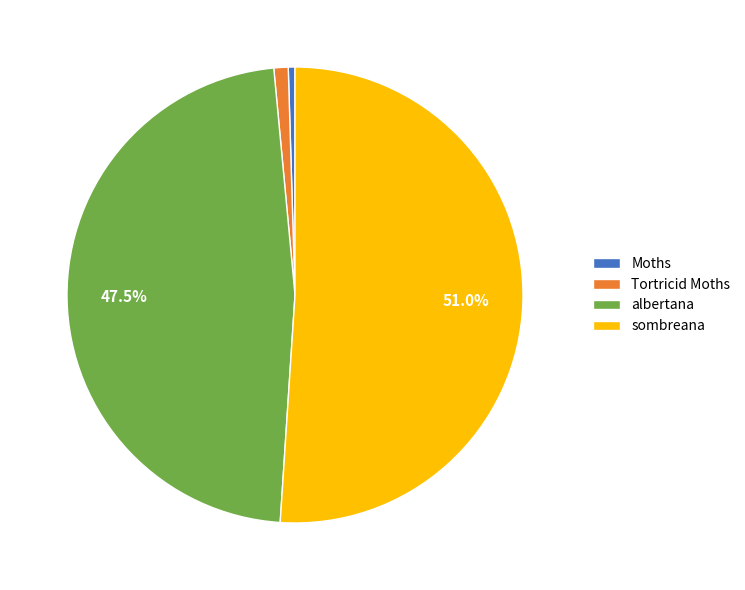

Rank the categories by value from lowest to highest.

Moths, Tortricid Moths, albertana, sombreana